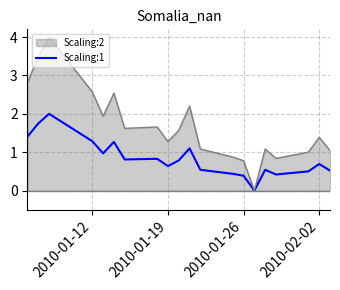

Rank the series by their average value, from highest to lowest.

Scaling:2, Scaling:1